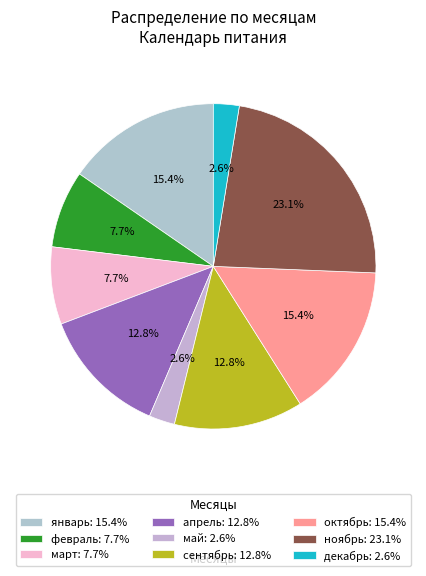

Does any single category account for the majority?

No